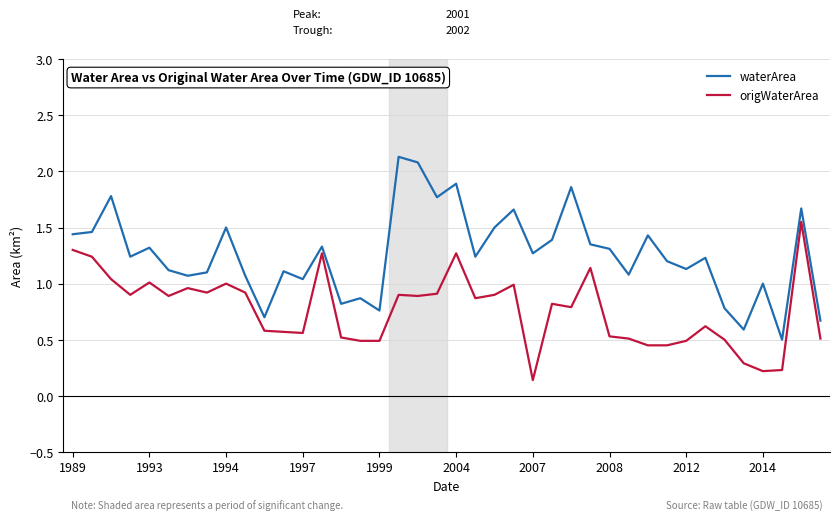

True or false: origWaterArea has more than 1 interior local peaks.

True